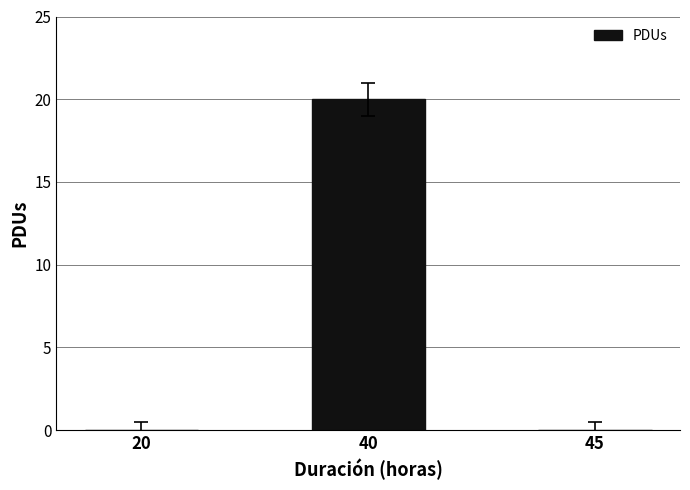

The chart shows a value of 0 at 45. True or false?

True